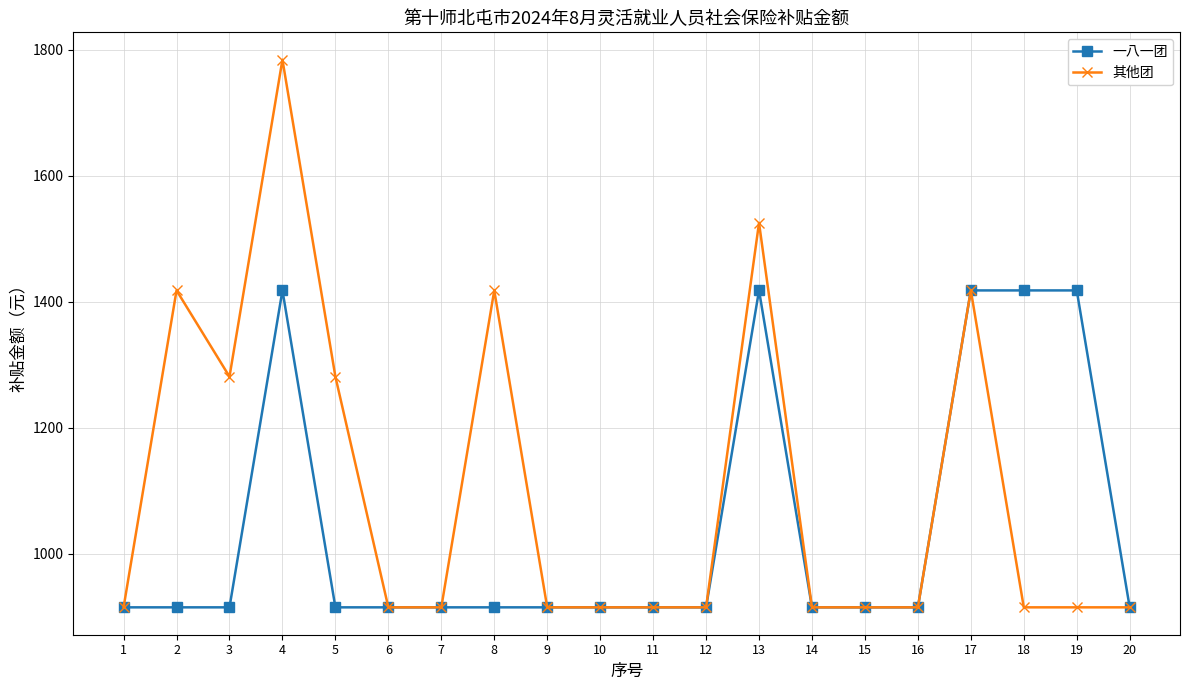

What is the greatest value displayed?

1783.8